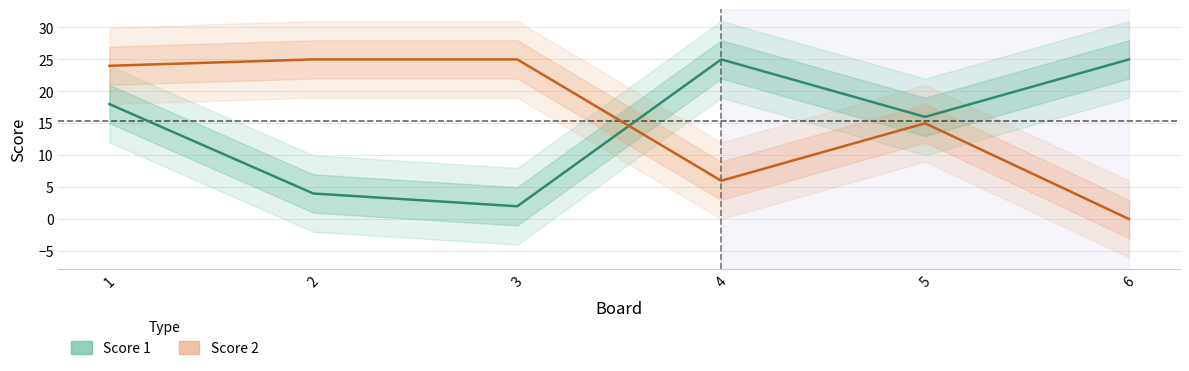

How many data points in Score 2 are less than 24?

3